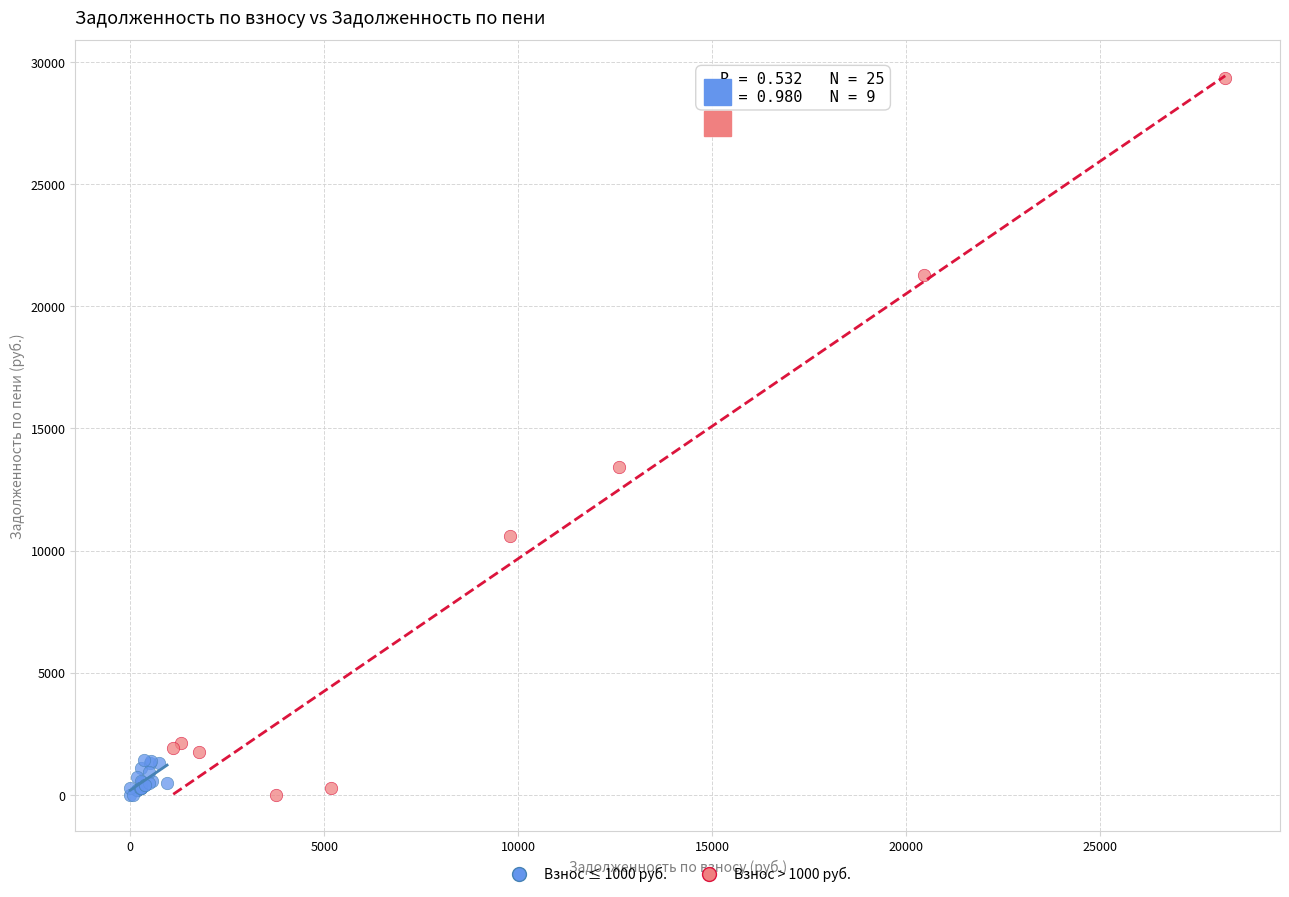

Which series has the widest spread of Y values?

Взнос > 1000 руб.